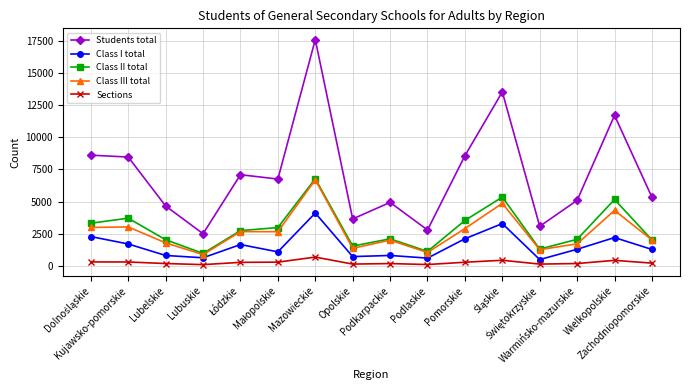

Which series has the largest range (max minus min)?

Students total